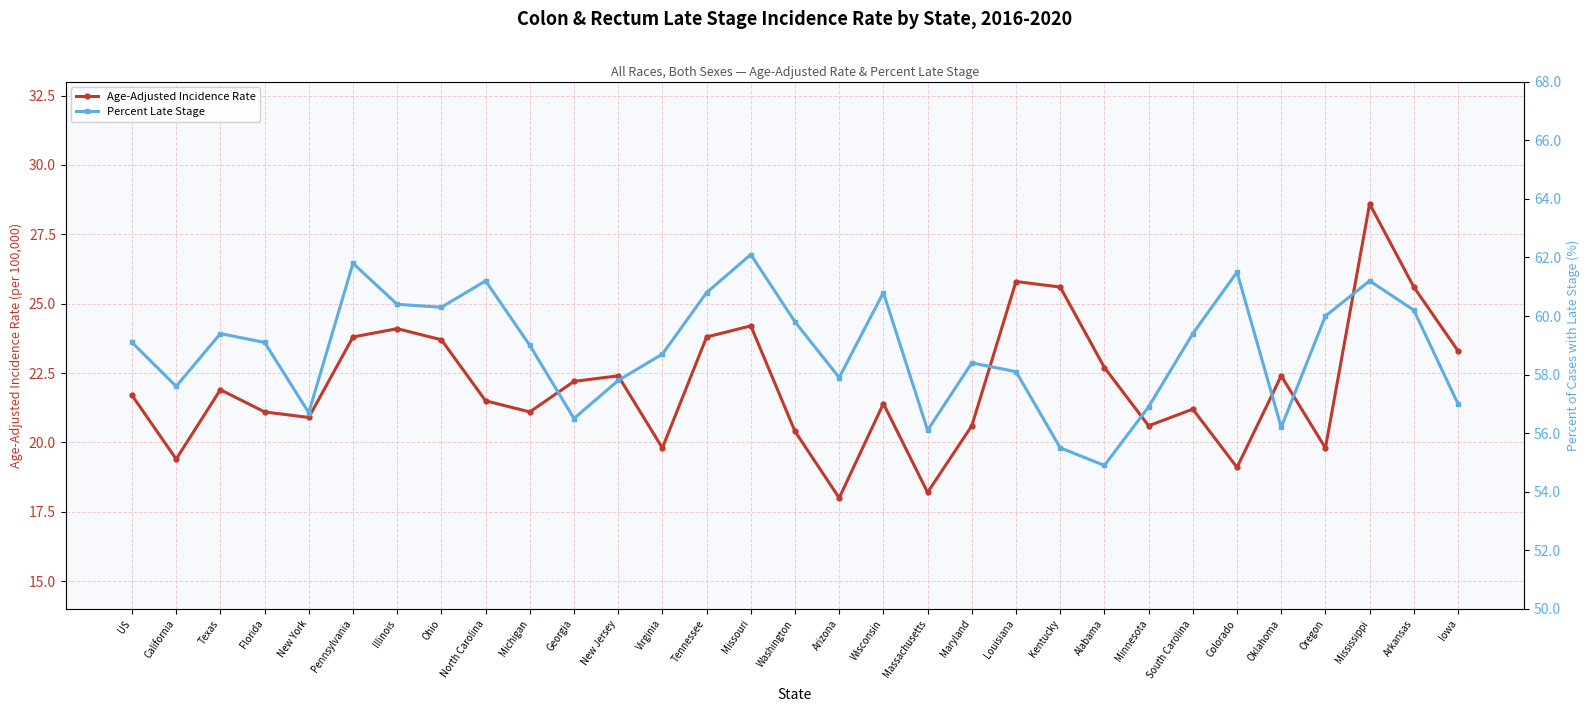

True or false: Percent Late Stage and Age-Adjusted Incidence Rate cross at least once.

False